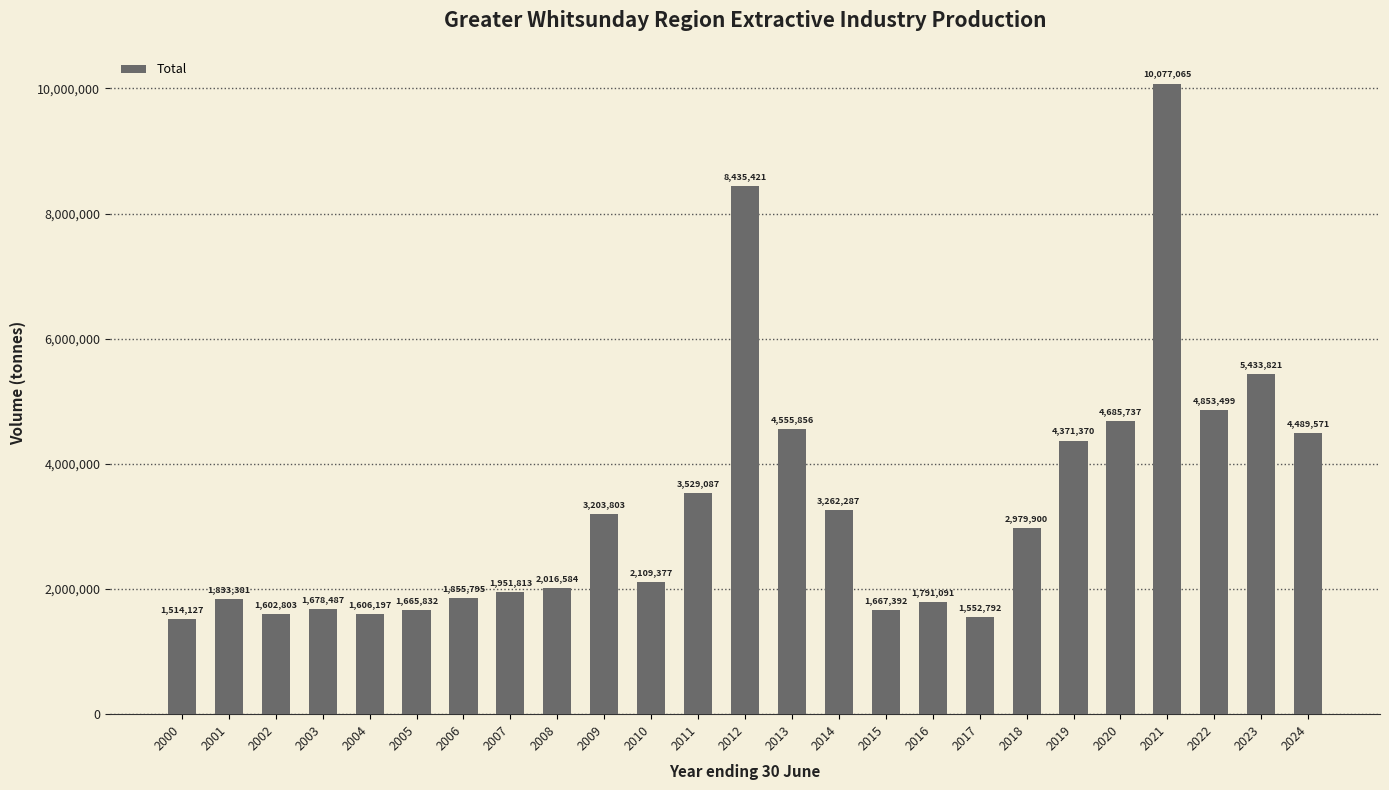

Which has a higher value, 2000 or 2006?

2006